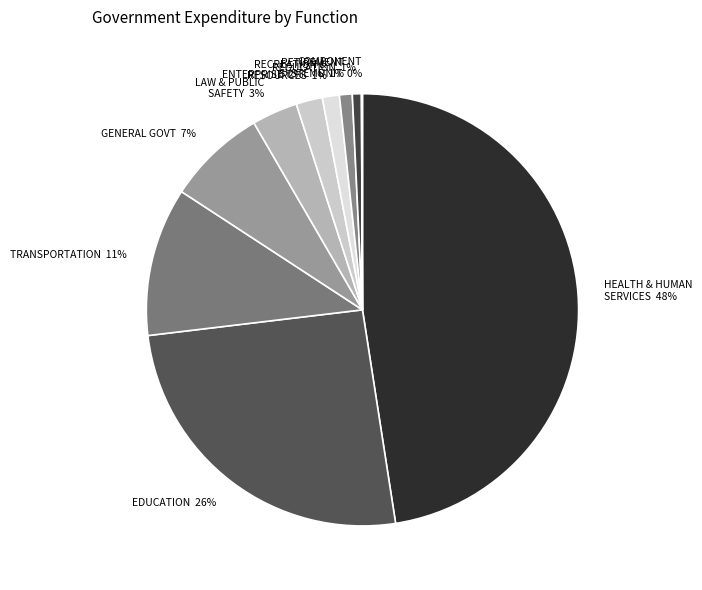

What is the largest slice in the pie chart?

HEALTH & HUMAN SERVICES